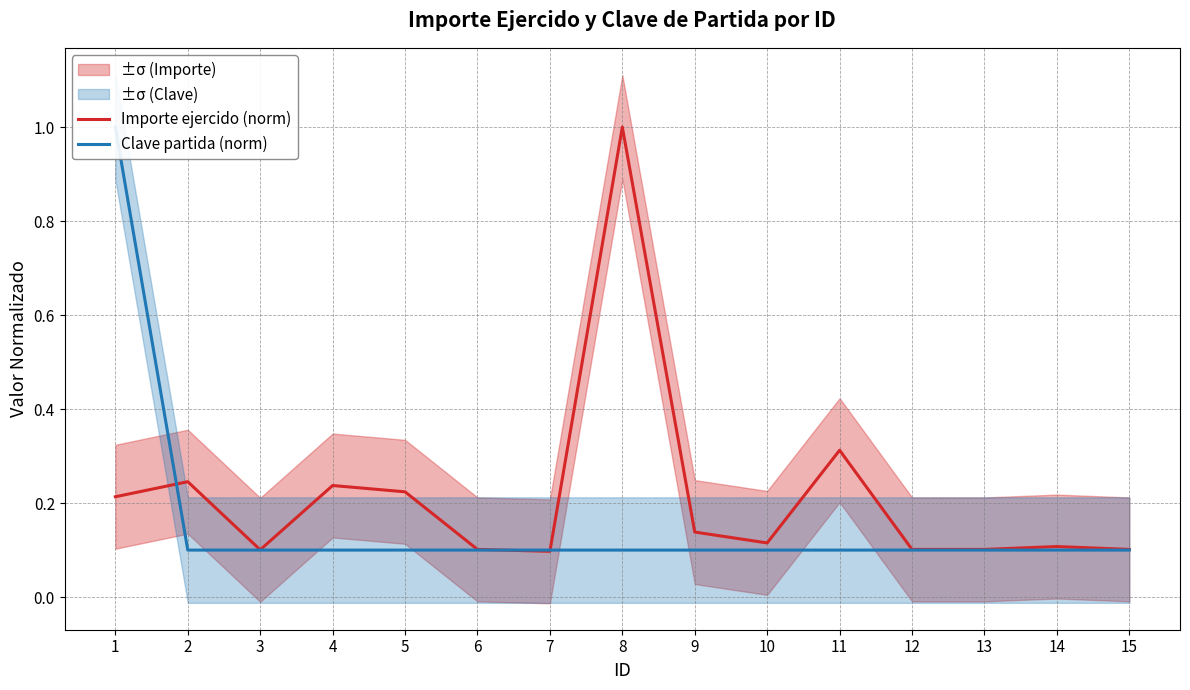

What is the difference between the maximum and minimum values in the Importe ejercido (norm) series?

0.9